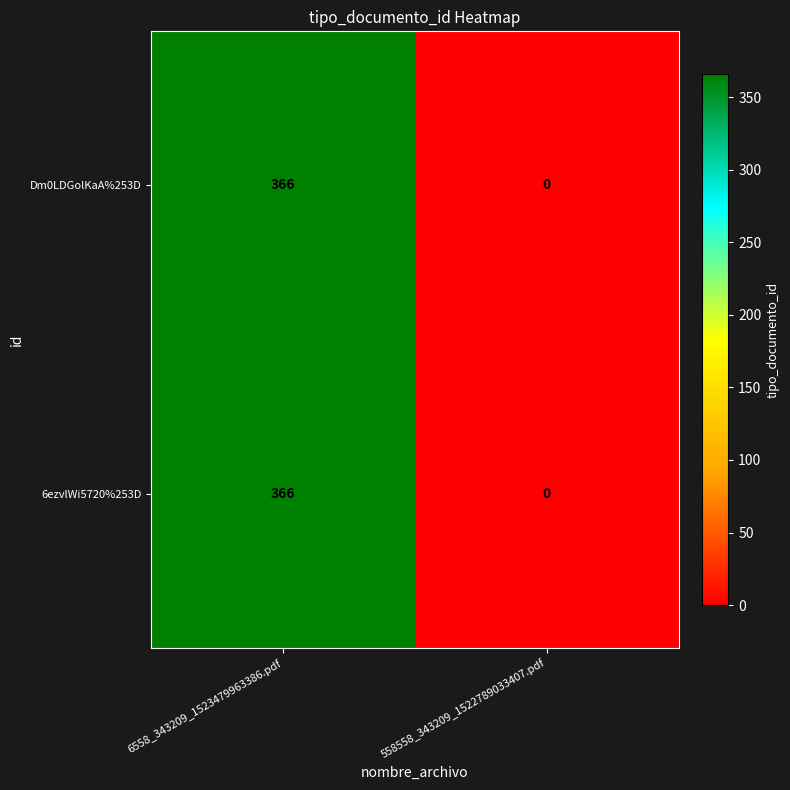

At which category is the sum across all series the highest?

6558_343209_1523479963386.pdf